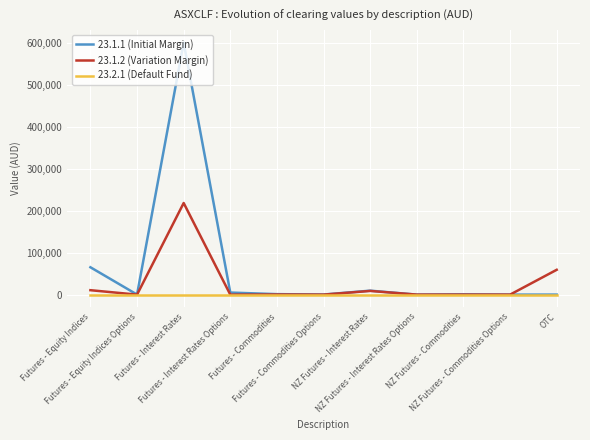

Rank the series by their average value, from lowest to highest.

23.2.1 (Default Fund), 23.1.2 (Variation Margin), 23.1.1 (Initial Margin)